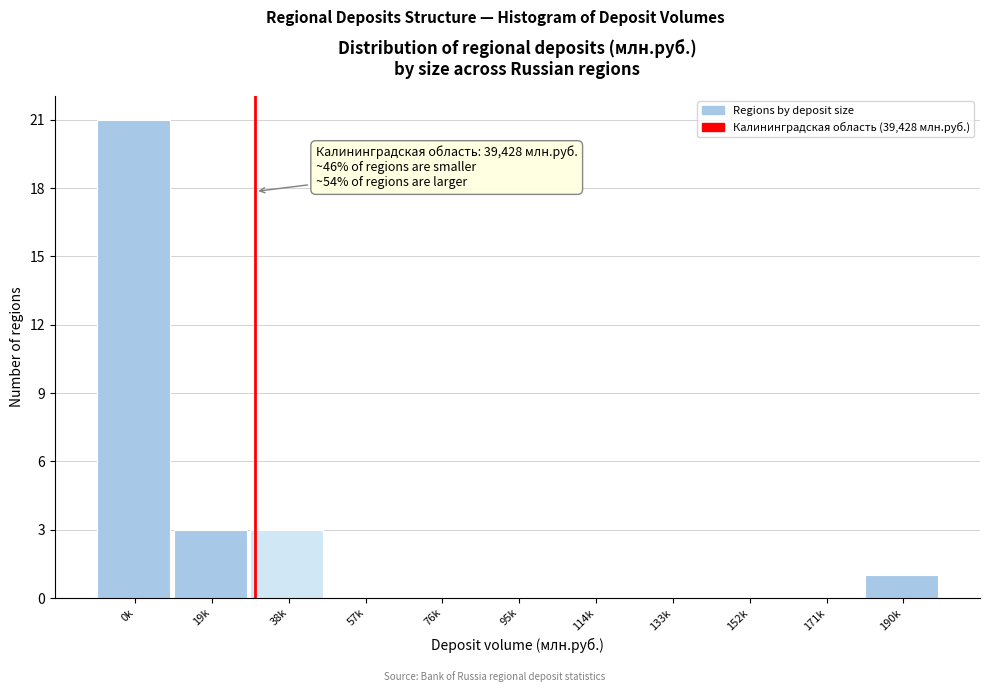

Reading left to right, what are all the values shown in this chart?

0k=21	19k=3	38k=3	57k=0	76k=0	95k=0	114k=0	133k=0	152k=0	171k=0	190k=1